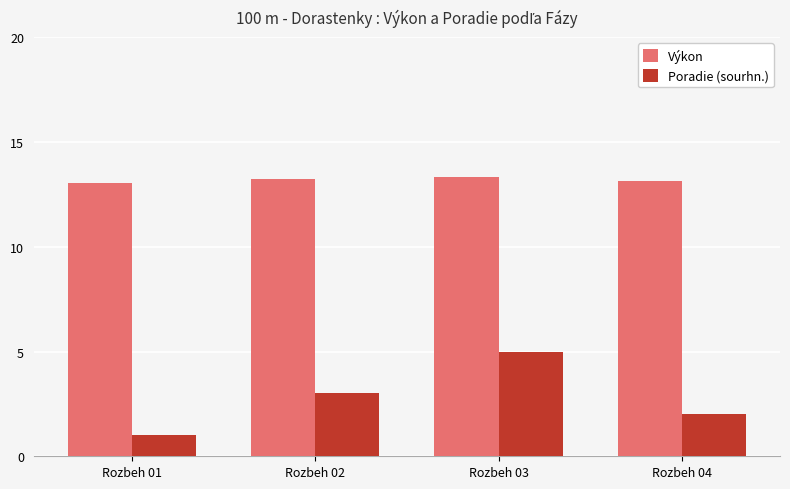

At how many categories does at least one series exceed 6?

4